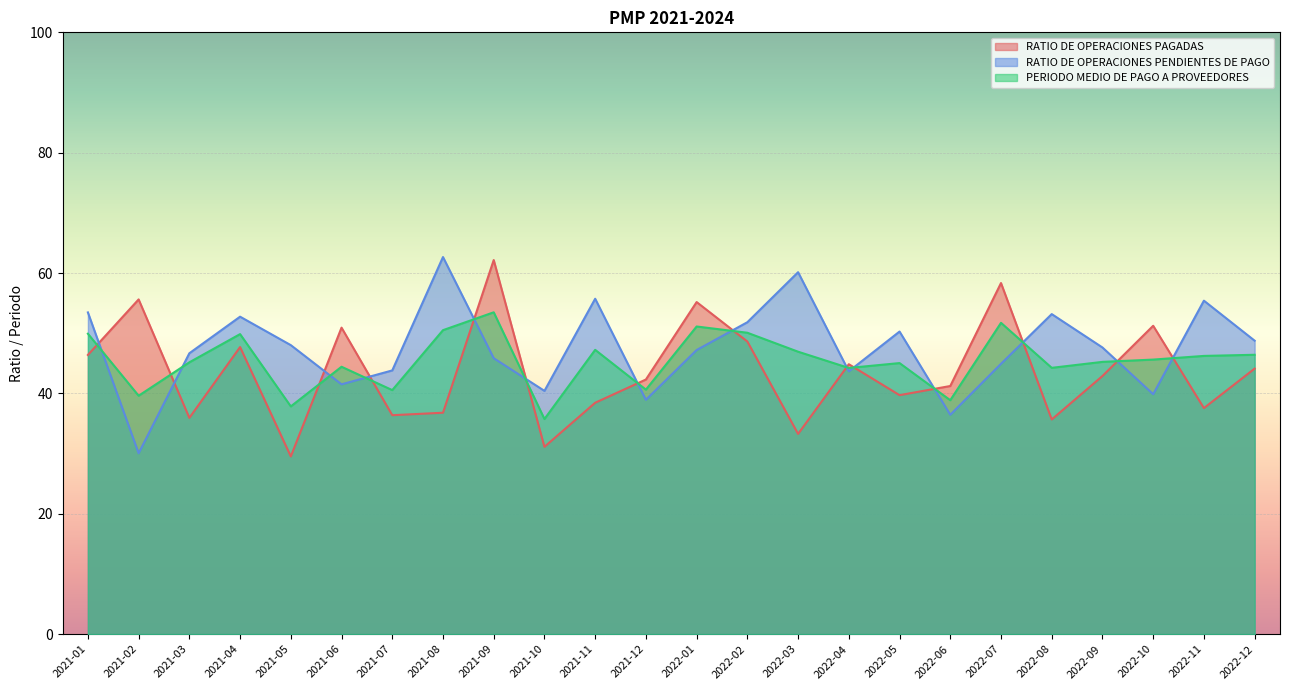

What is the sum of all PERIODO MEDIO DE PAGO A PROVEEDORES values?

1090.7